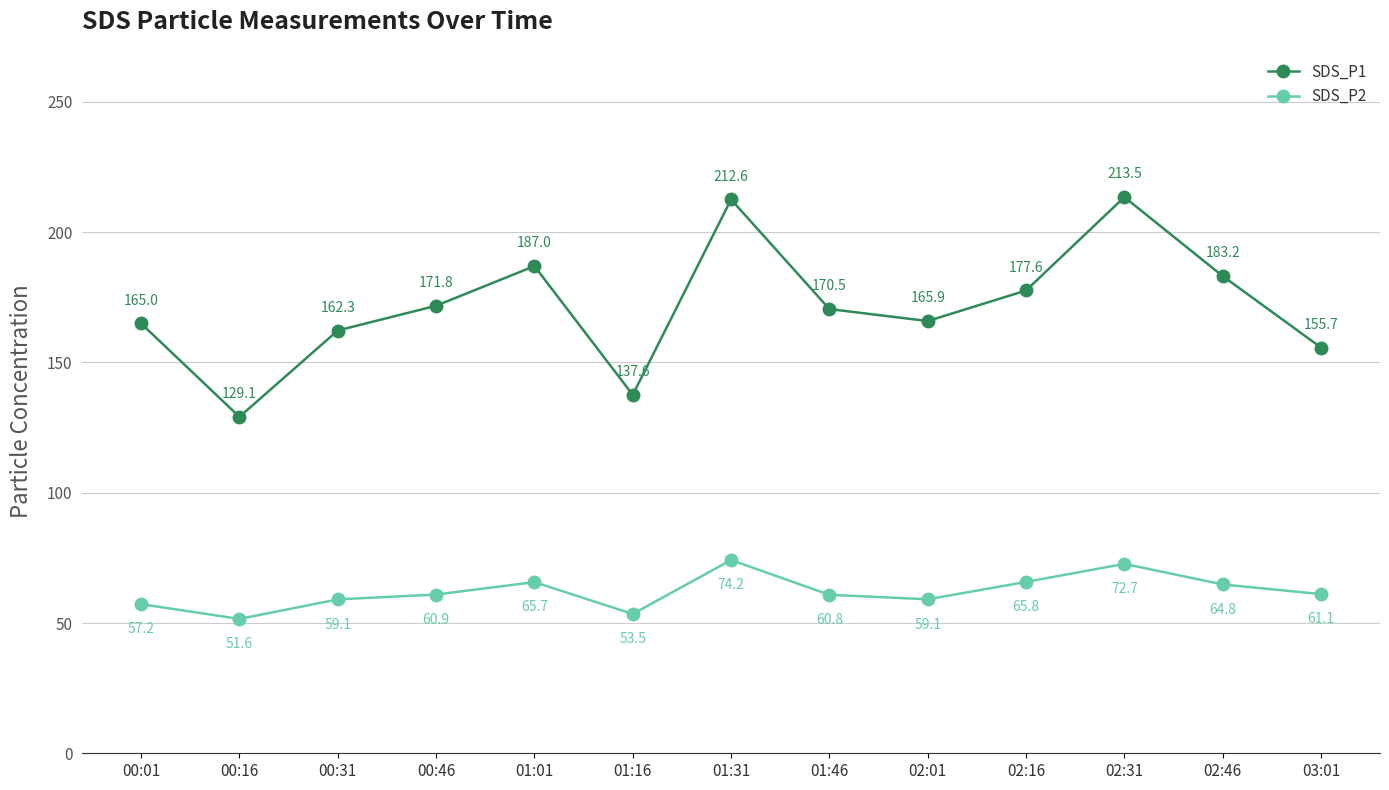

Is the value of SDS_P1 at 00:31 greater than the value of SDS_P2 at 02:31?

Yes